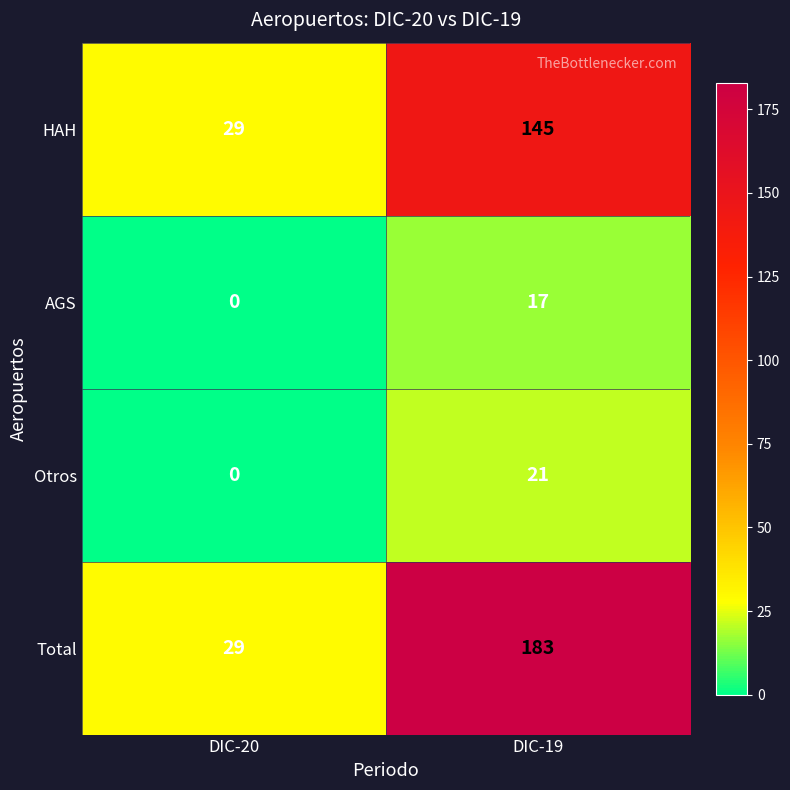

How many series are shown in this chart?

4